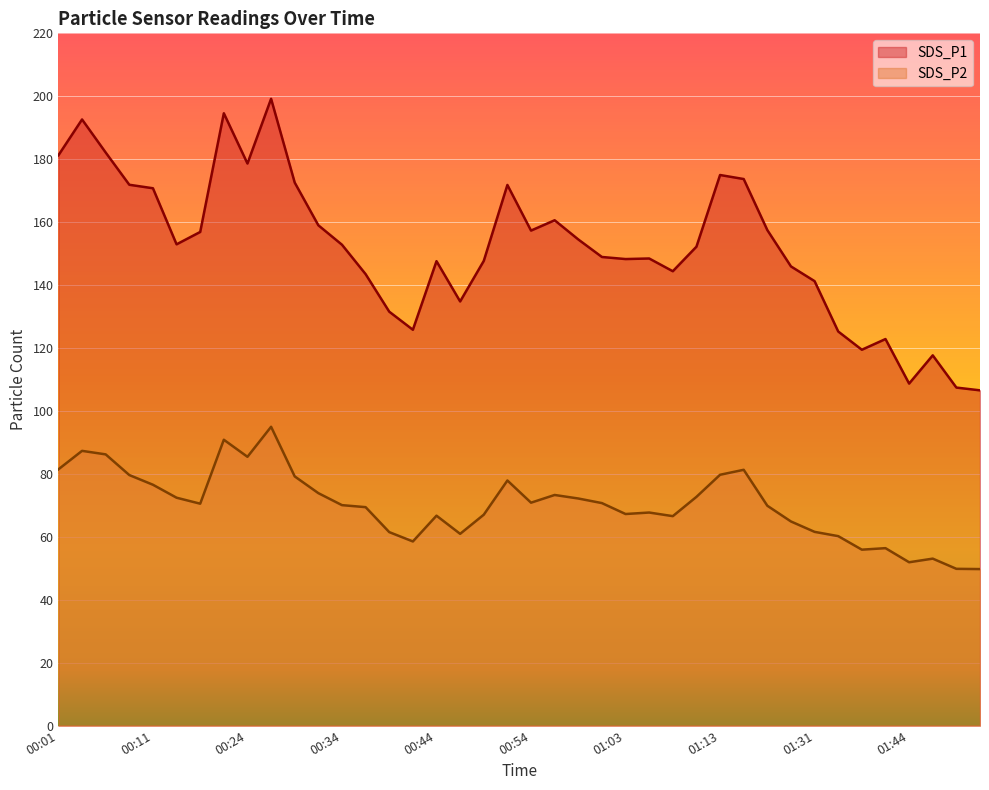

Where is the first local maximum for SDS_P1?

00:04